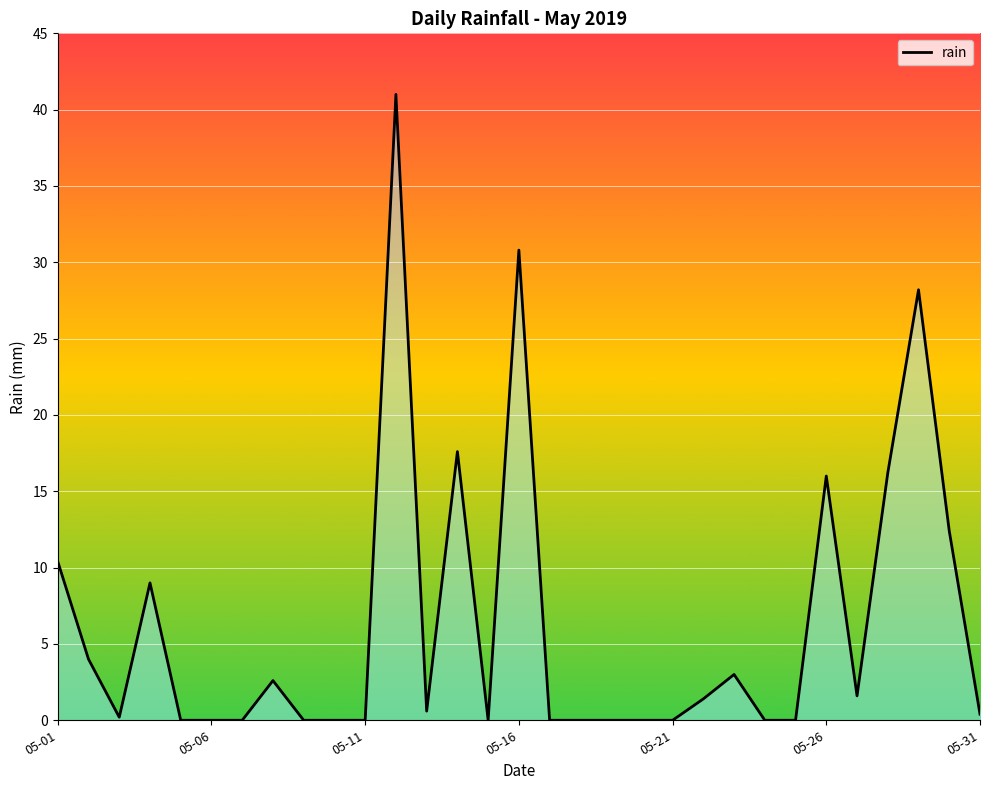

What is the greatest value displayed?

41.0